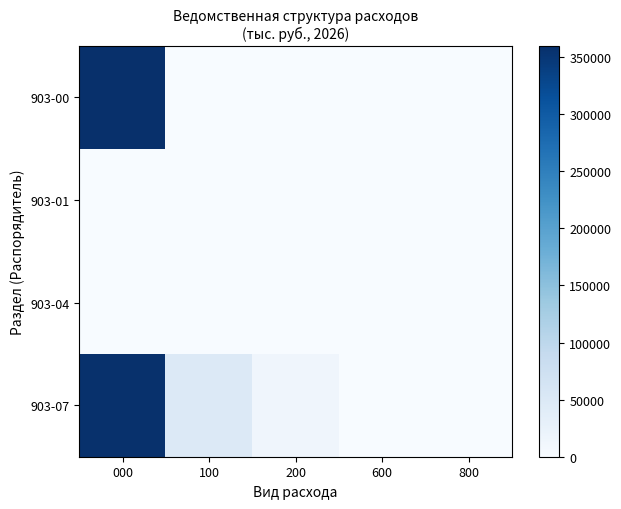

Between 000 and 800, which is larger?

000